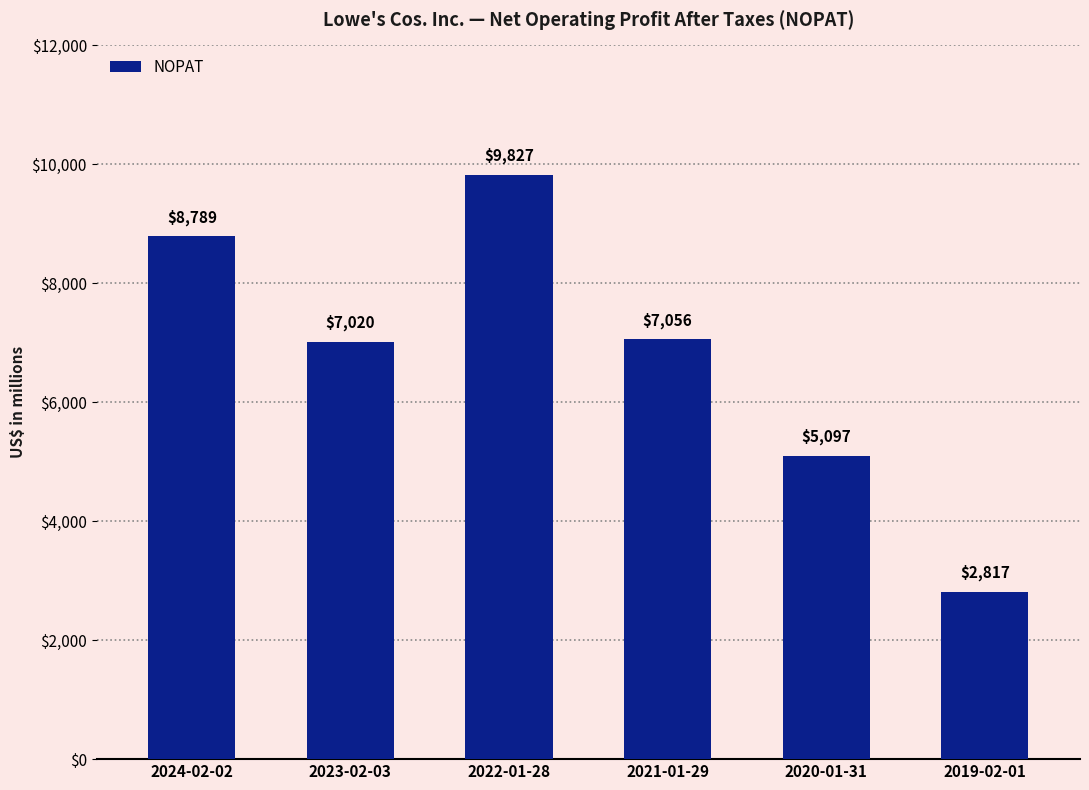

Rank the categories by value from lowest to highest.

2019-02-01, 2020-01-31, 2023-02-03, 2021-01-29, 2024-02-02, 2022-01-28